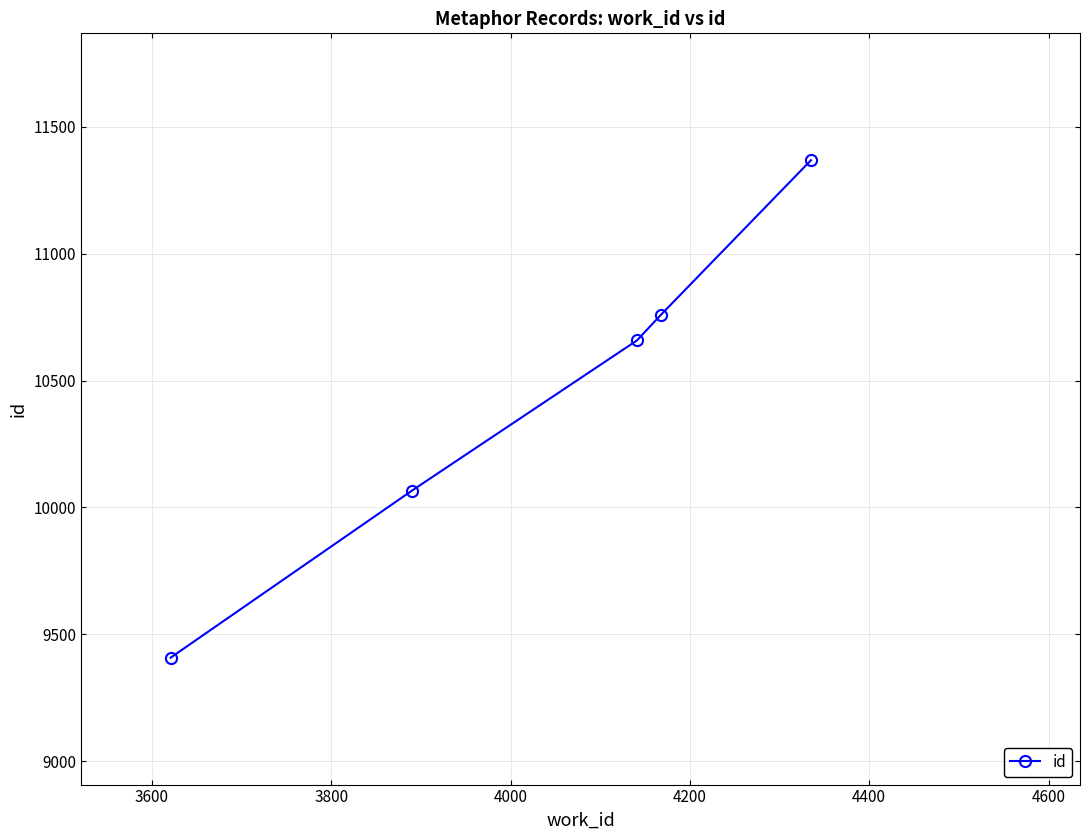

What is the maximum value shown in the chart?

11368